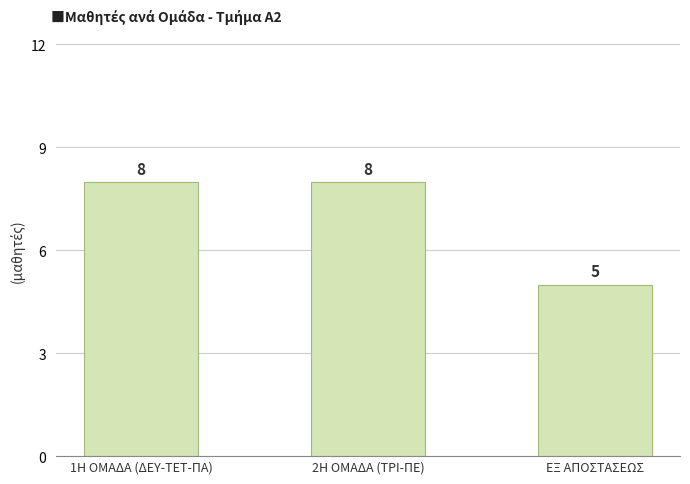

What is the ratio of the value at 1Η ΟΜΑΔΑ (ΔΕΥ-ΤΕΤ-ΠΑ) to the value at ΕΞ ΑΠΟΣΤΑΣΕΩΣ?

1.6